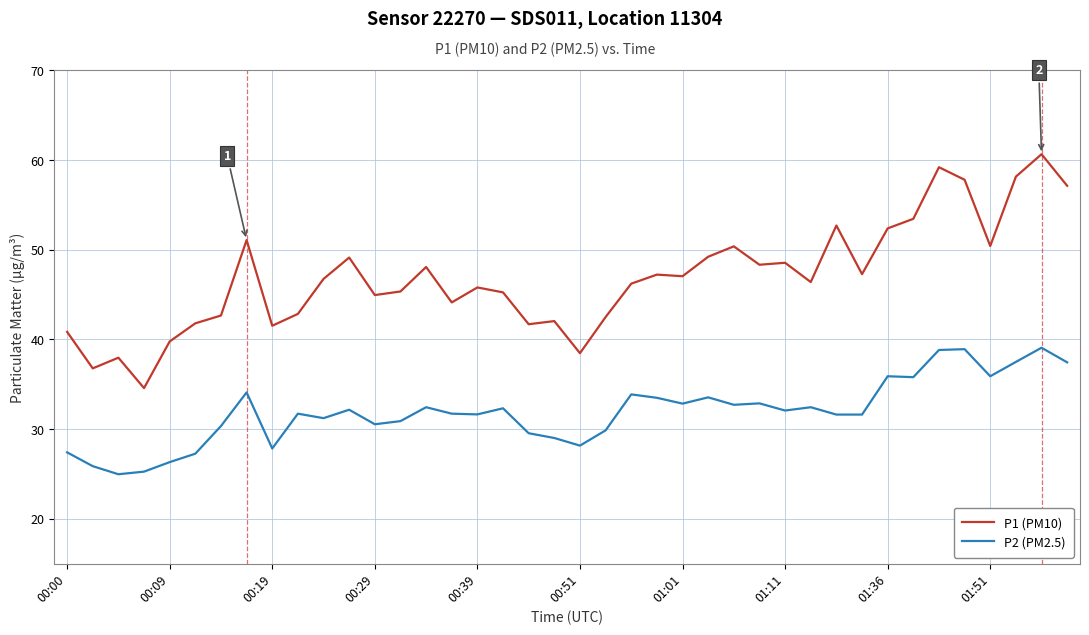

What is the difference between the maximum and minimum values in the P2 (PM2.5) series?

14.1